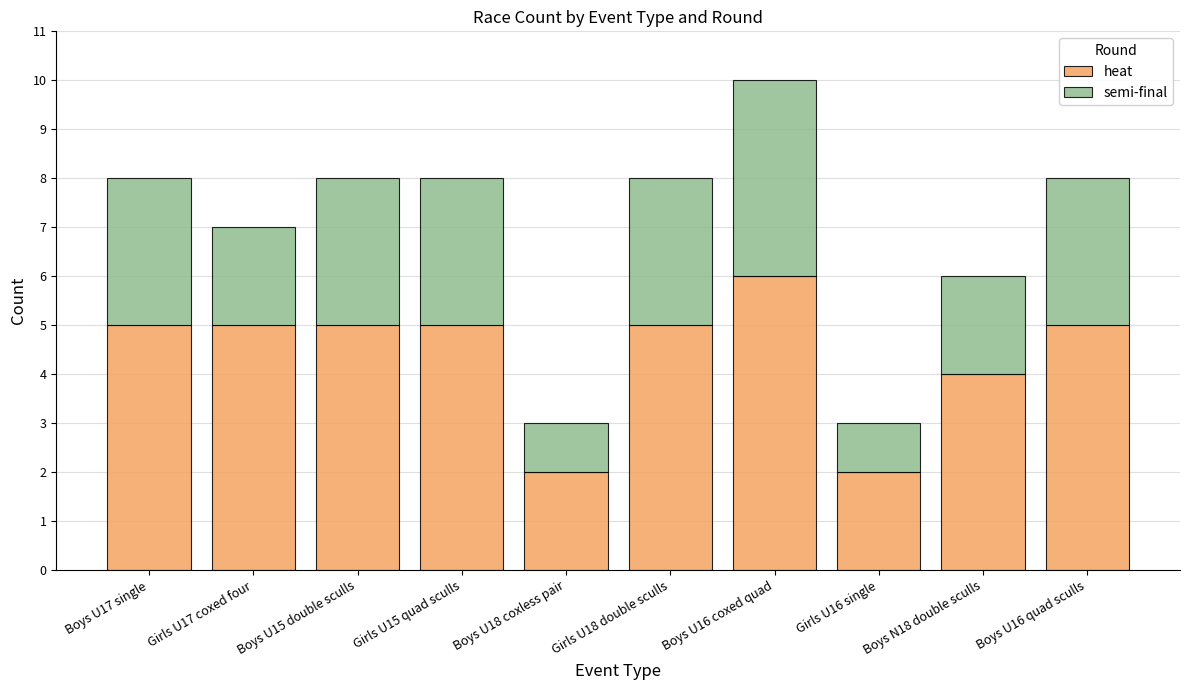

True or false: heat has a value of 4 at Boys U18 coxless pair.

False